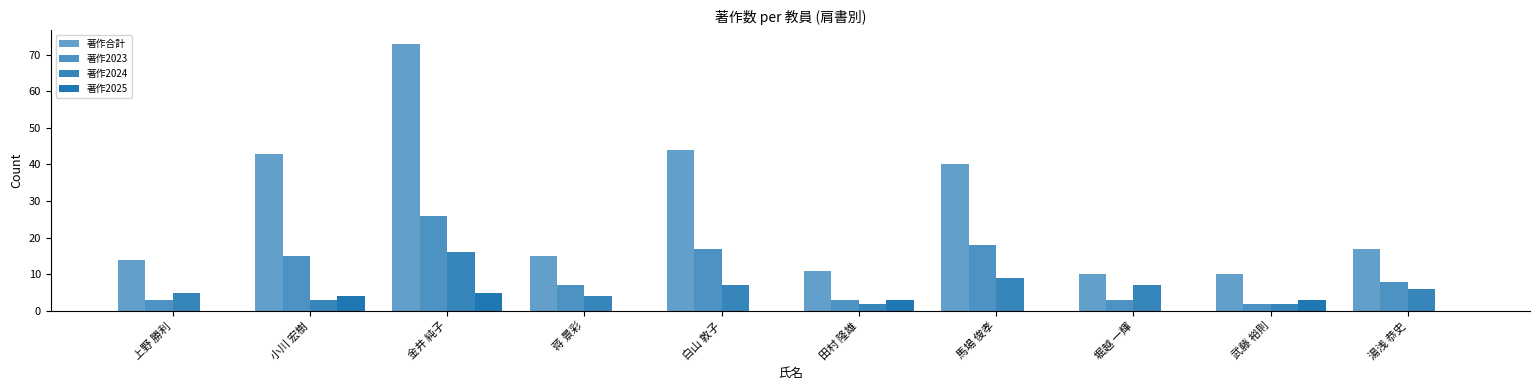

Are the bars horizontal?

No